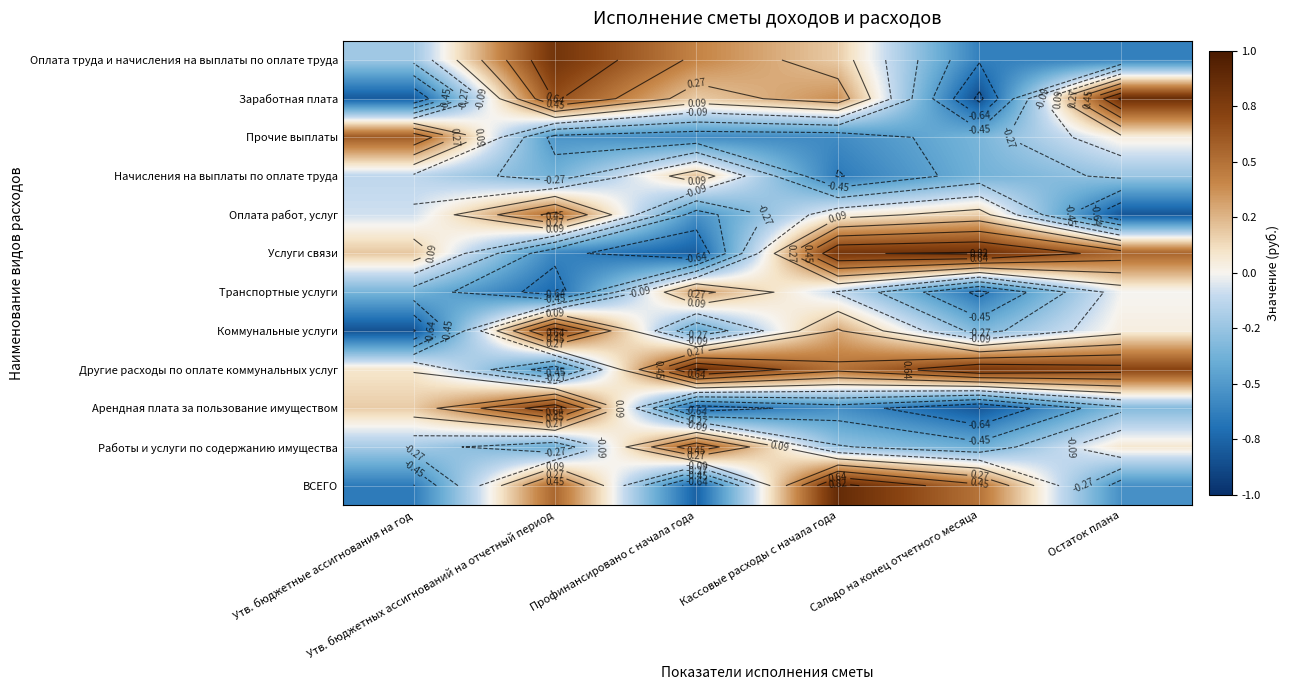

What is the difference between the maximum and second lowest values in the Заработная плата series?

1.6